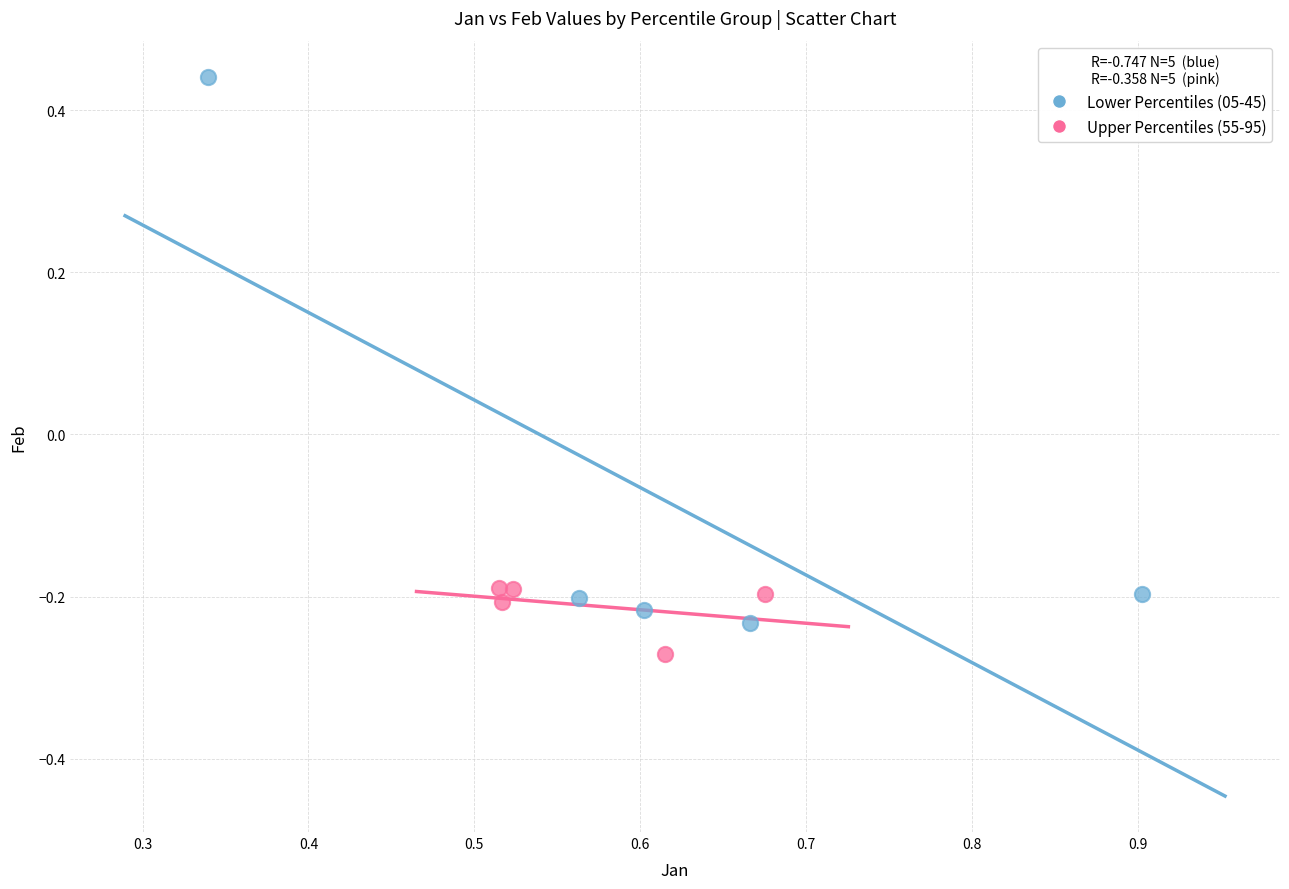

Which series reaches the maximum Y coordinate?

Lower Percentiles (05-45)